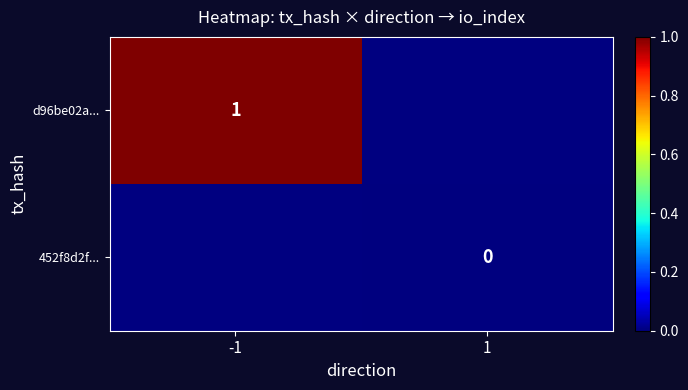

The value of d96be02a... at -1 is 1. True or false?

True